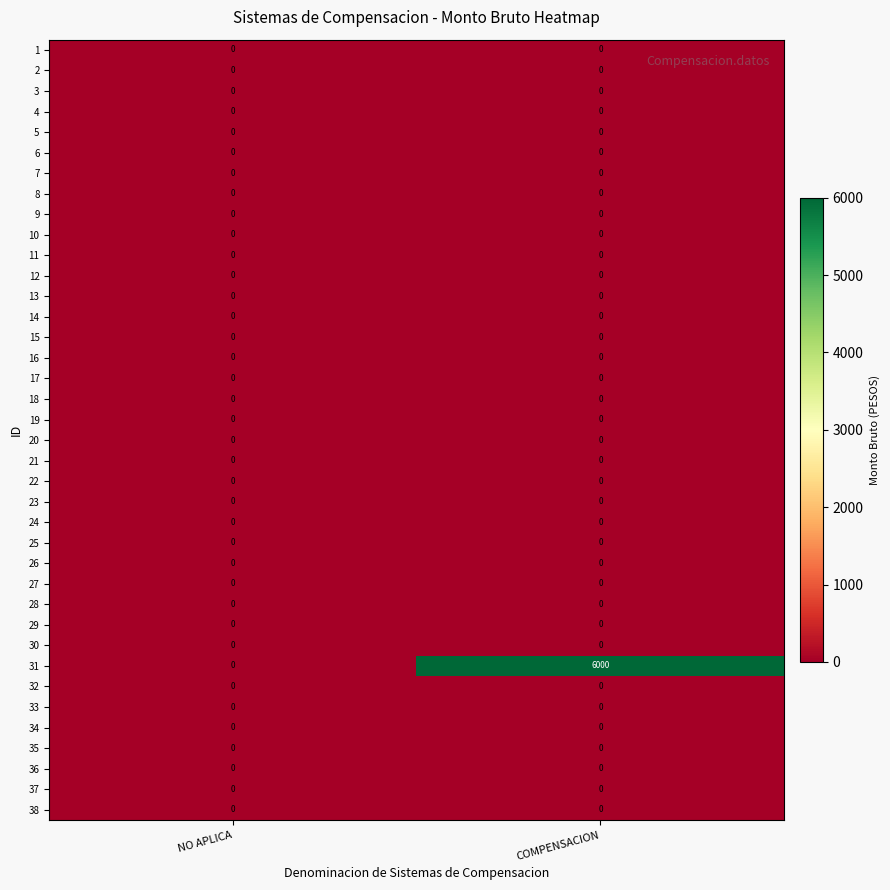

Which series has the largest total across all categories?

31